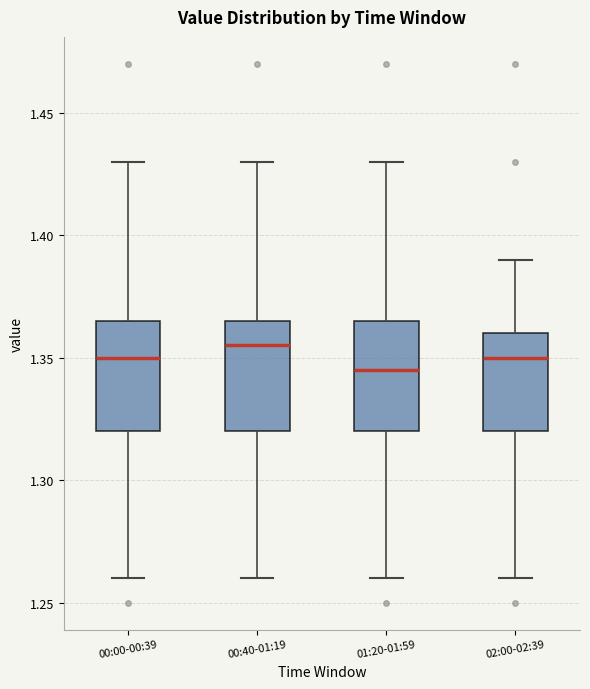

Where does the lower whisker of the box for 00:00-00:39 end on the y-axis? The values are not printed on the chart, so give them approximately, as read against the axis.

1.260